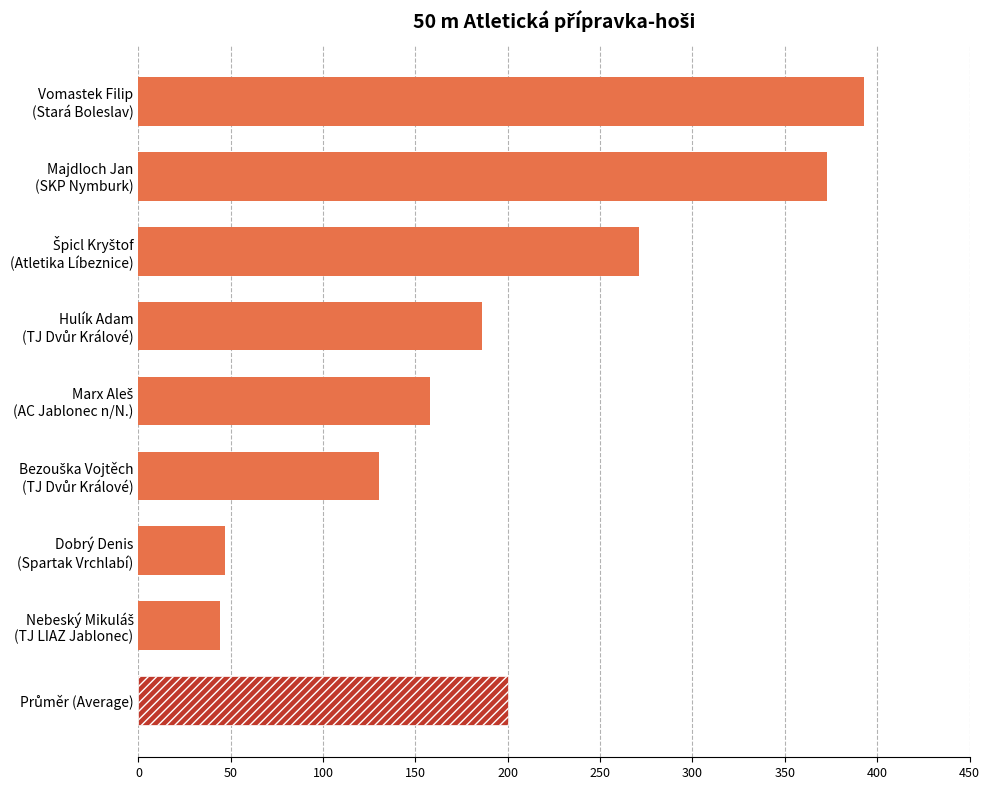

Reading left to right, transcribe all the data shown in this chart.

44	47	130	158	186	271	373	393